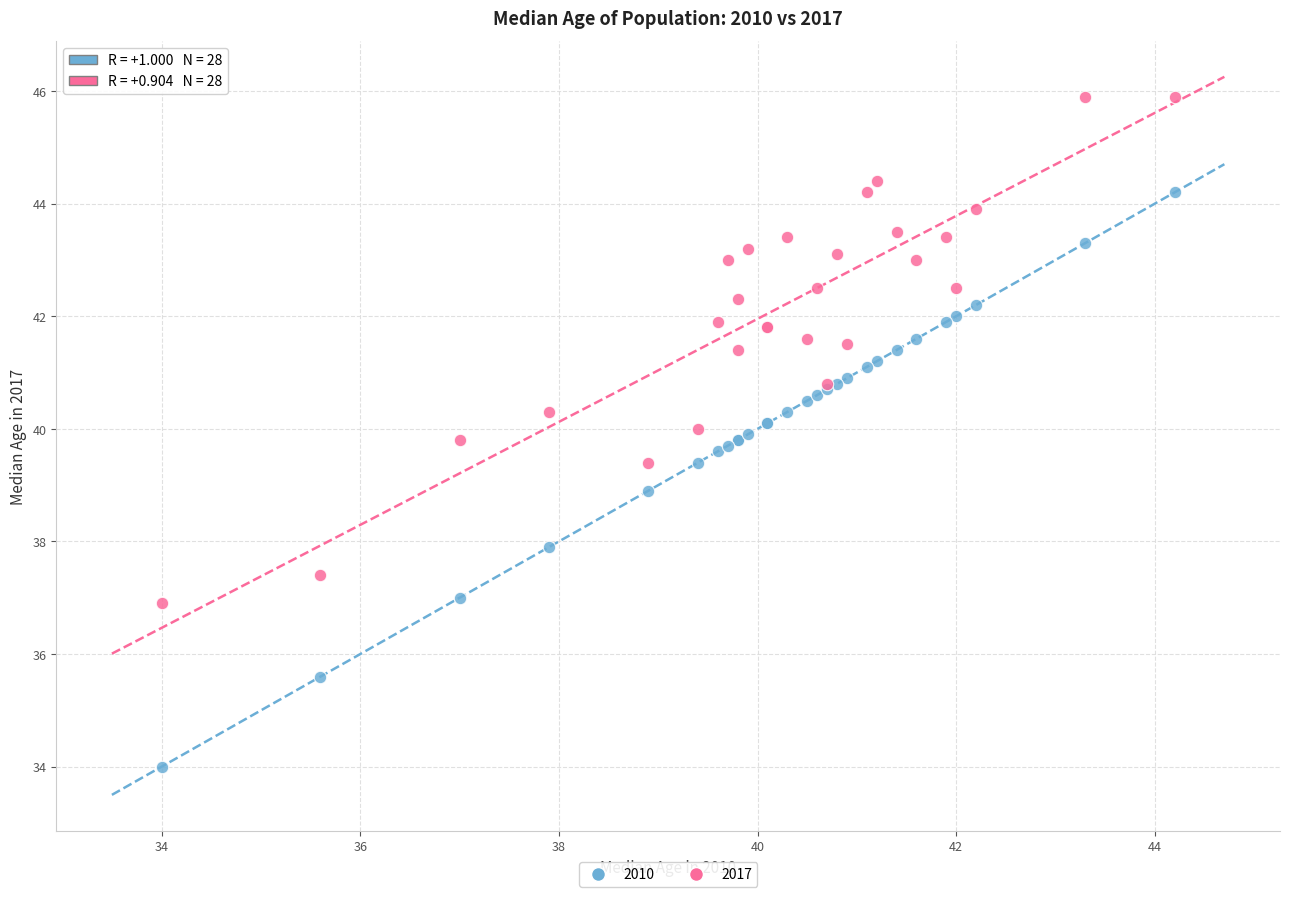

What is the X range (max minus min) for the scatter plot?

10.2